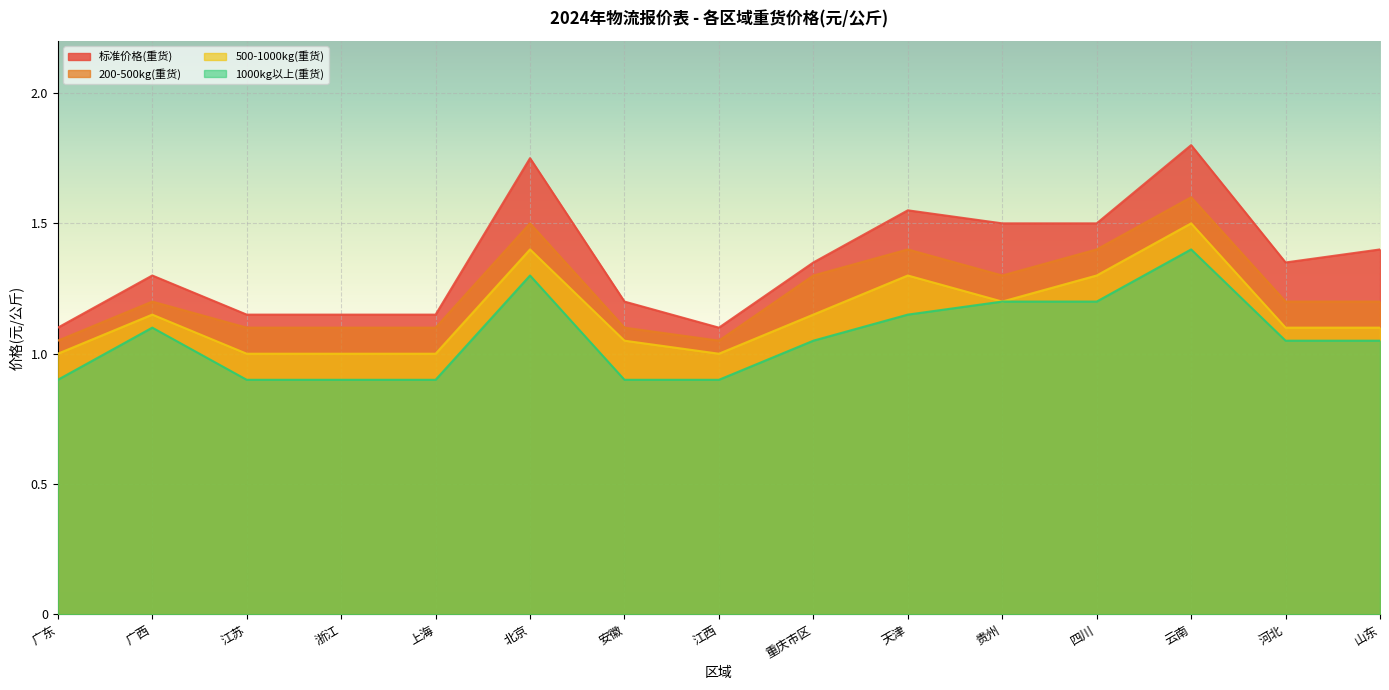

What is the spread (max minus min) of values at 山东?

0.3